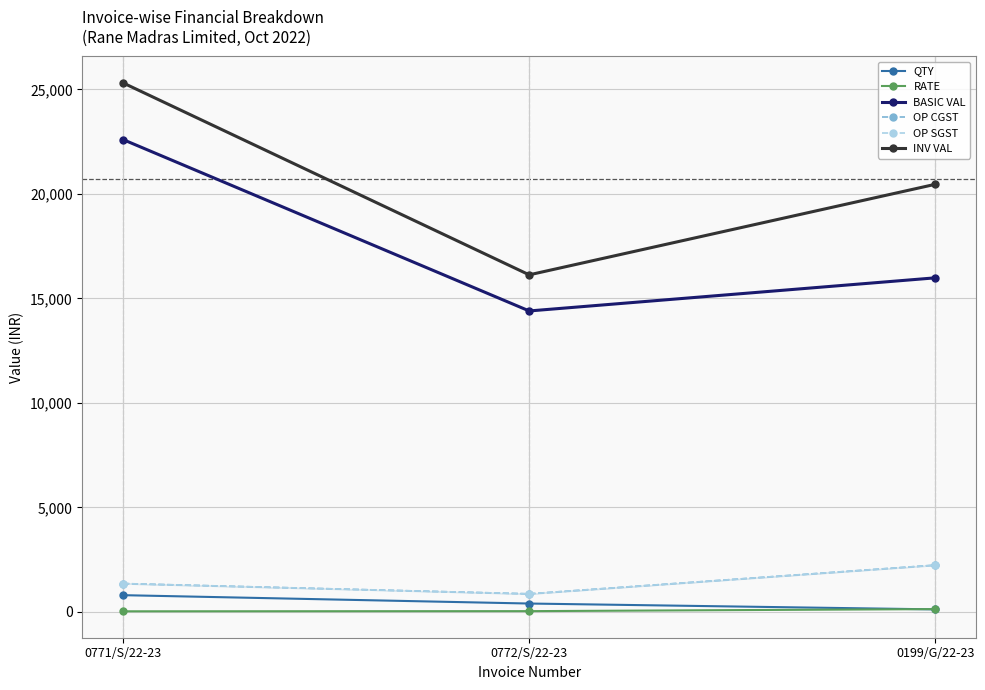

Which category has the highest value in the OP CGST series?

0199/G/22-23